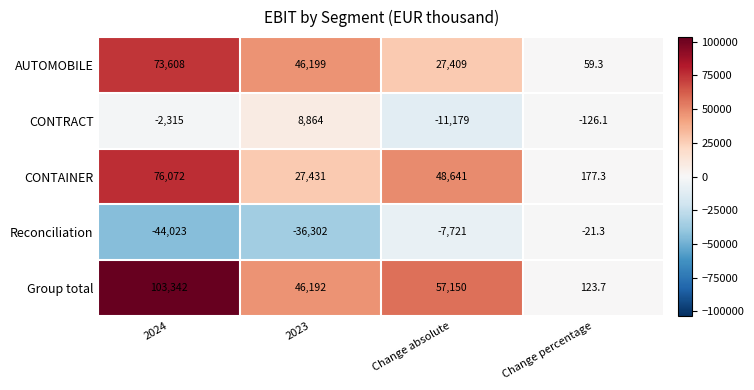

Reading left to right, list all the values displayed in this chart.

AUTOMOBILE: 73608.0	46199.0	27409.0	59.3
CONTRACT: -2315.0	8864.0	-11179.0	-126.1
CONTAINER: 76072.0	27431.0	48641.0	177.3
Reconciliation: -44023.0	-36302.0	-7721.0	-21.3
Group total: 103342.0	46192.0	57150.0	123.7